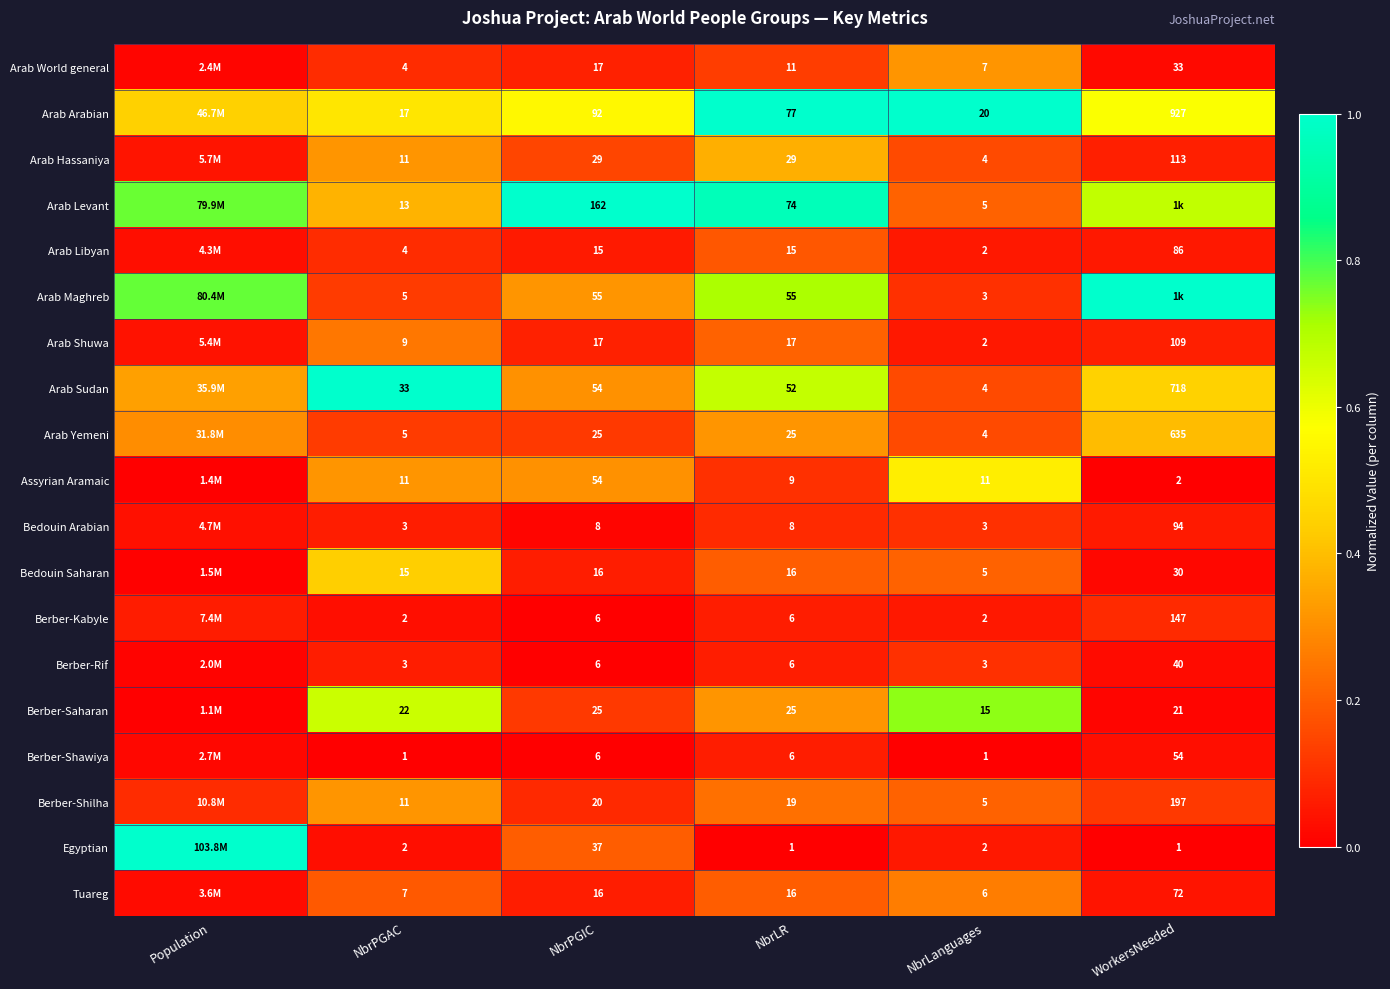

Between NbrPGIC and NbrLanguages, which series saw the biggest shift?

Arab Levant